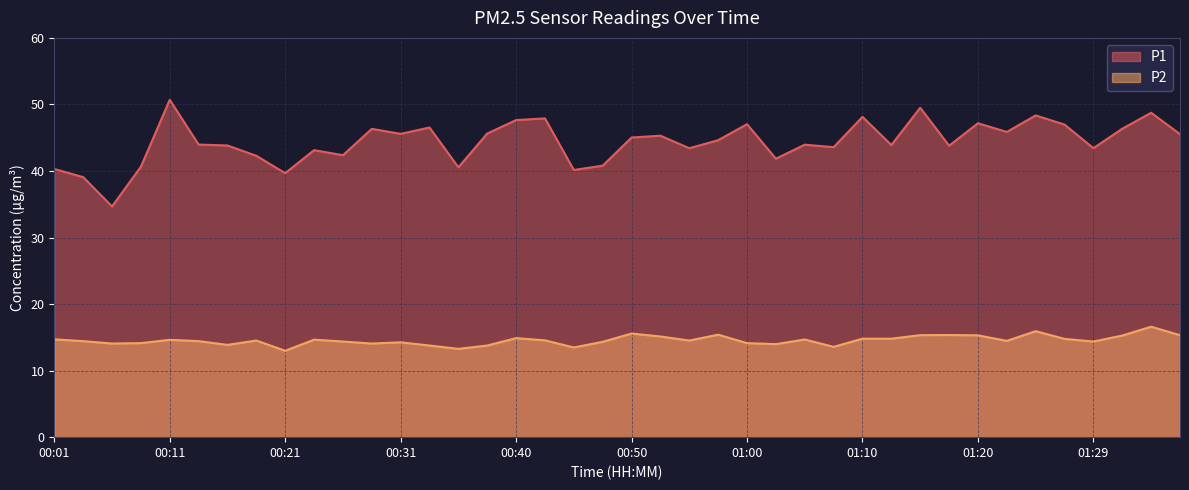

How many values in the P1 series exceed 44?

20